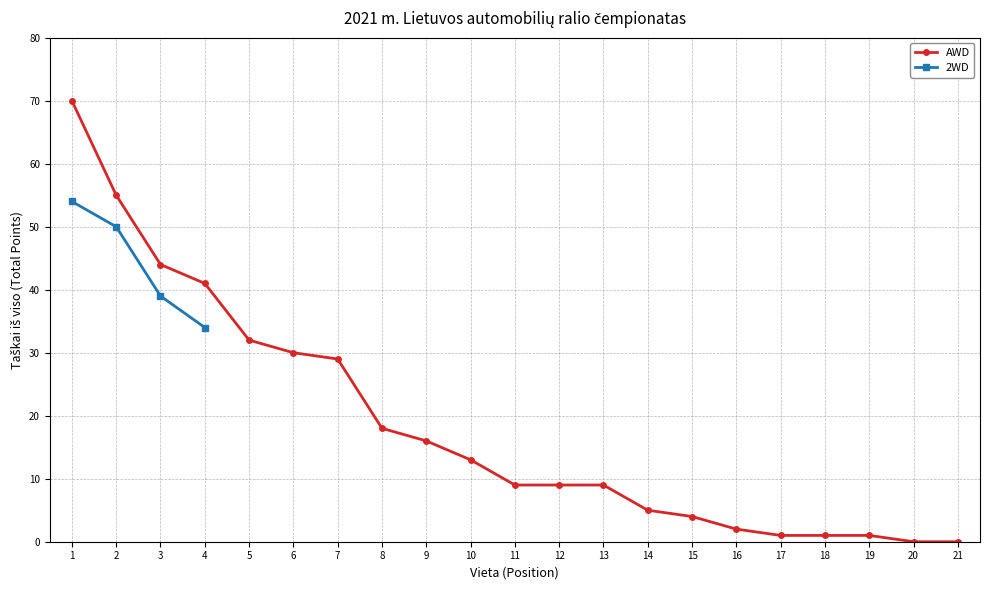

How many positive values are there?

19